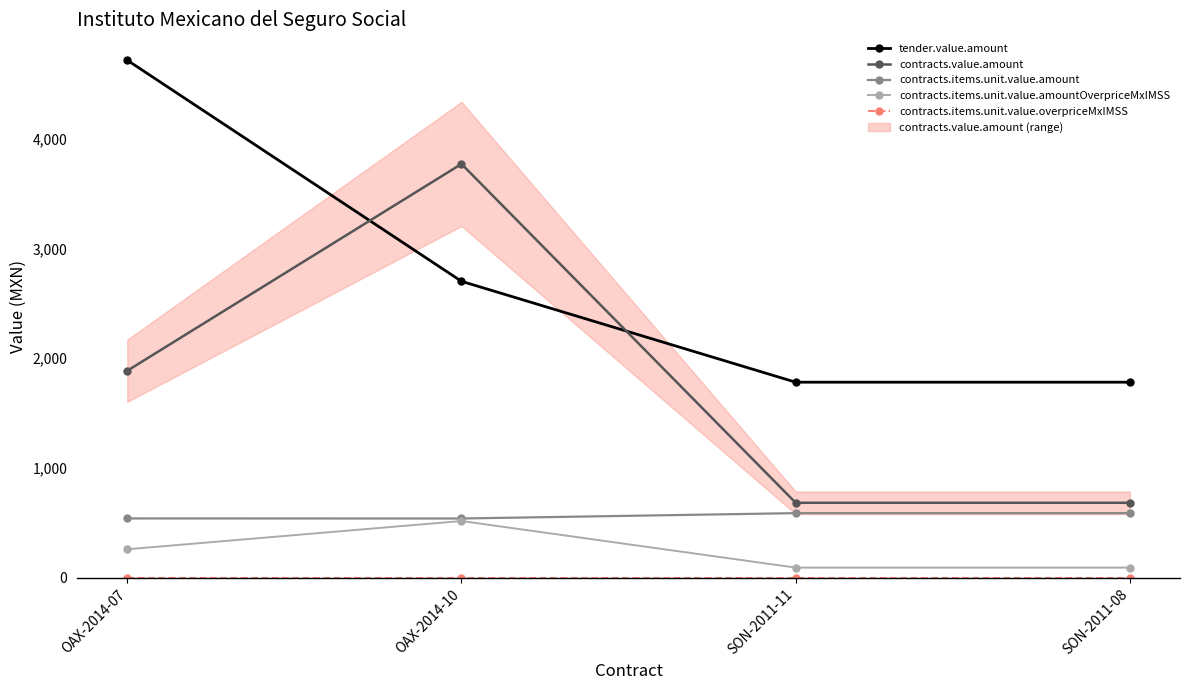

What is the total value across all series at OAX-2014-10?

7527.6